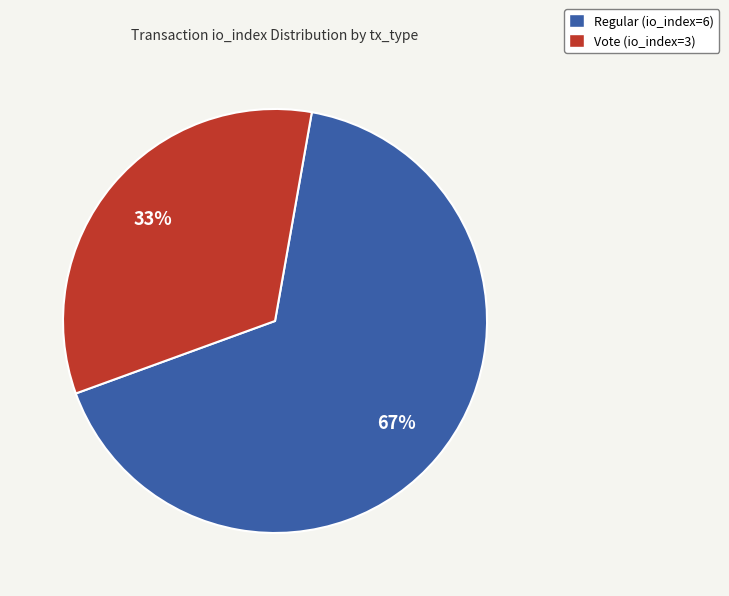

What is the ratio of the value at Regular (io_index=6) to the value at Vote (io_index=3)?

2.0